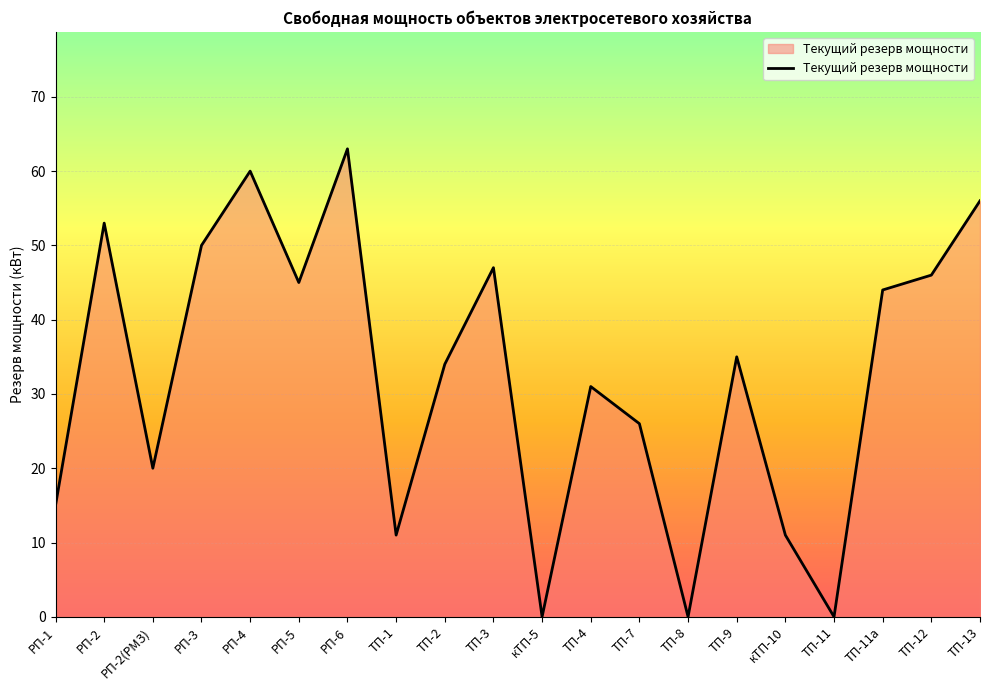

What position from the left is РП-6?

7